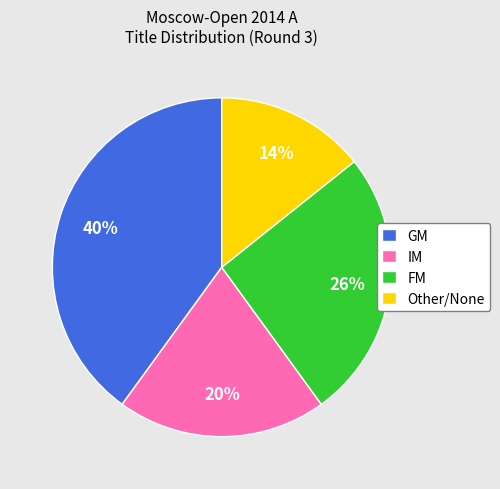

To the nearest percent, what is the average slice percentage?

25%